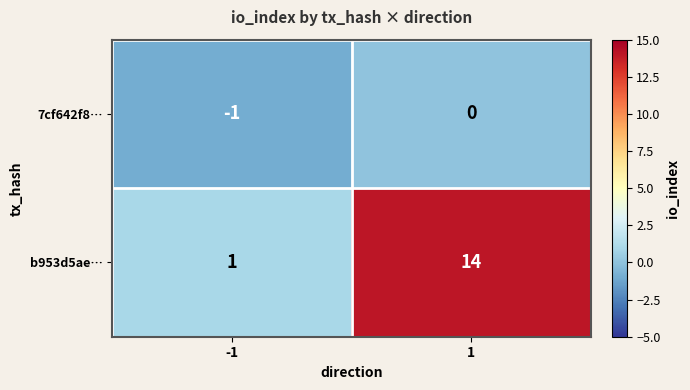

True or false: 7cf642f8… has a value of -1 at -1.

True